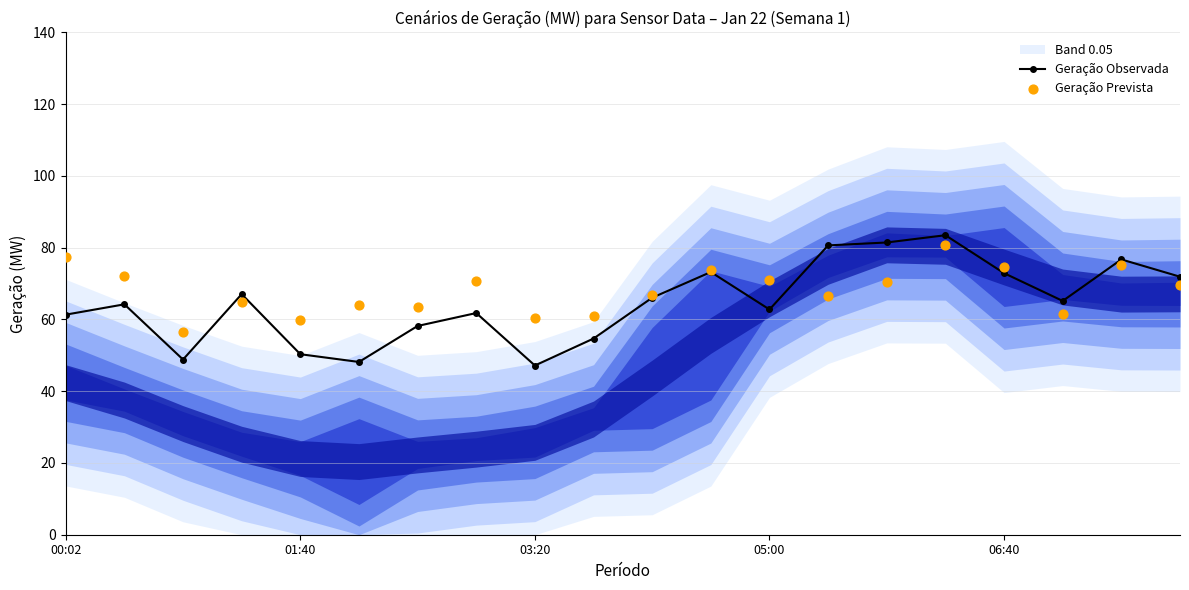

True or false: Geração Observada has more than 1 points higher than both neighbors.

True